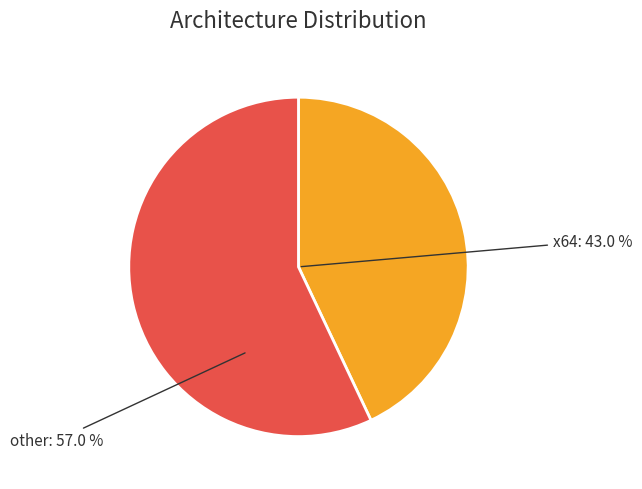

Do x64 and other together represent more than half of the pie?

Yes